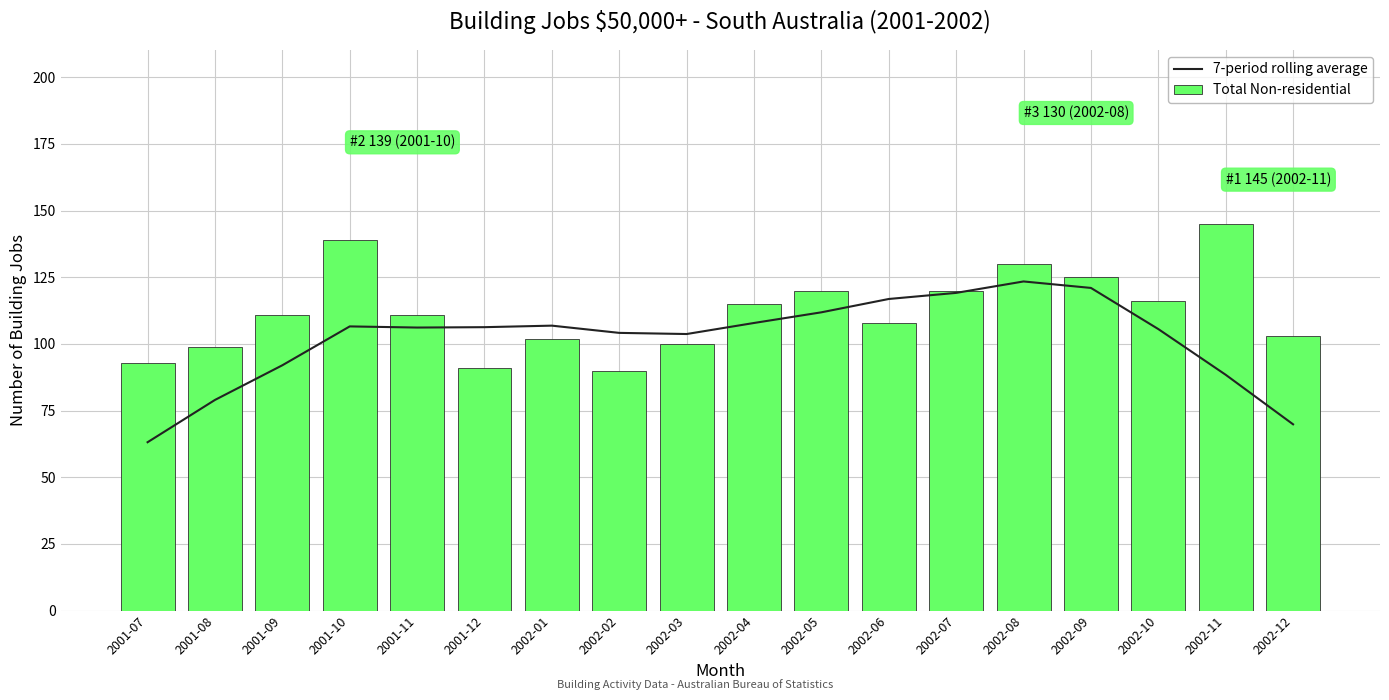

What is the difference between the 7-period rolling average values at 2002-11 and 2001-12?

17.9